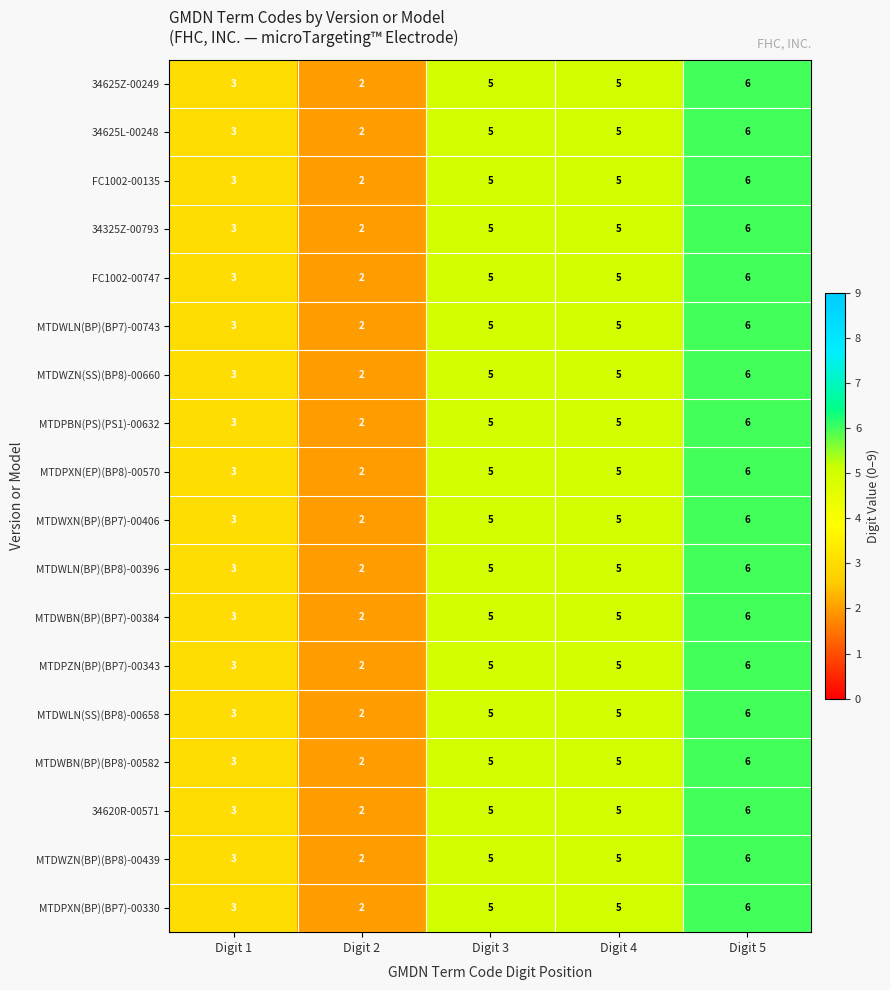

What is the total value across all series at Digit 4?

90